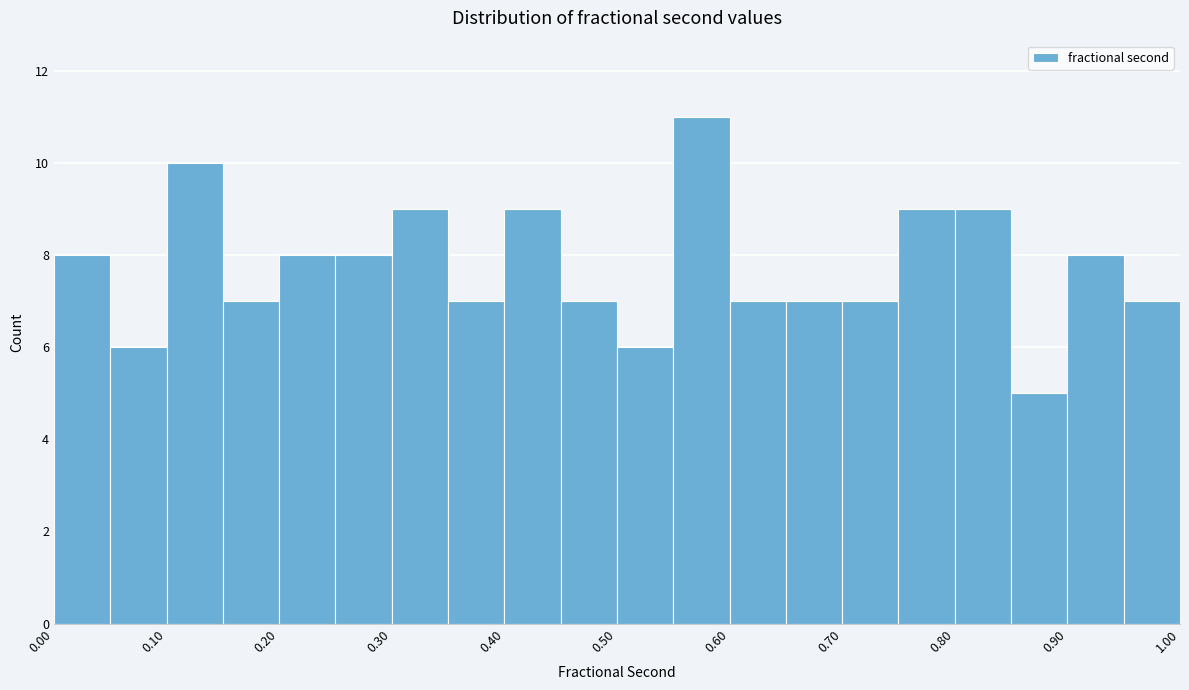

Reading left to right, list every bar in this chart as the range it spans on the x-axis followed by its height. The values are not printed on the chart, so give them approximately, as read against the axis.

0.00 to 0.05: 8
0.05 to 0.10: 6
0.10 to 0.15: 10
0.15 to 0.20: 7
0.20 to 0.25: 8
0.25 to 0.30: 8
0.30 to 0.35: 9
0.35 to 0.40: 7
0.40 to 0.45: 9
0.45 to 0.50: 7
0.50 to 0.55: 6
0.55 to 0.60: 11
0.60 to 0.65: 7
0.65 to 0.70: 7
0.70 to 0.75: 7
0.75 to 0.80: 9
0.80 to 0.85: 9
0.85 to 0.90: 5
0.90 to 0.95: 8
0.95 to 1.00: 7